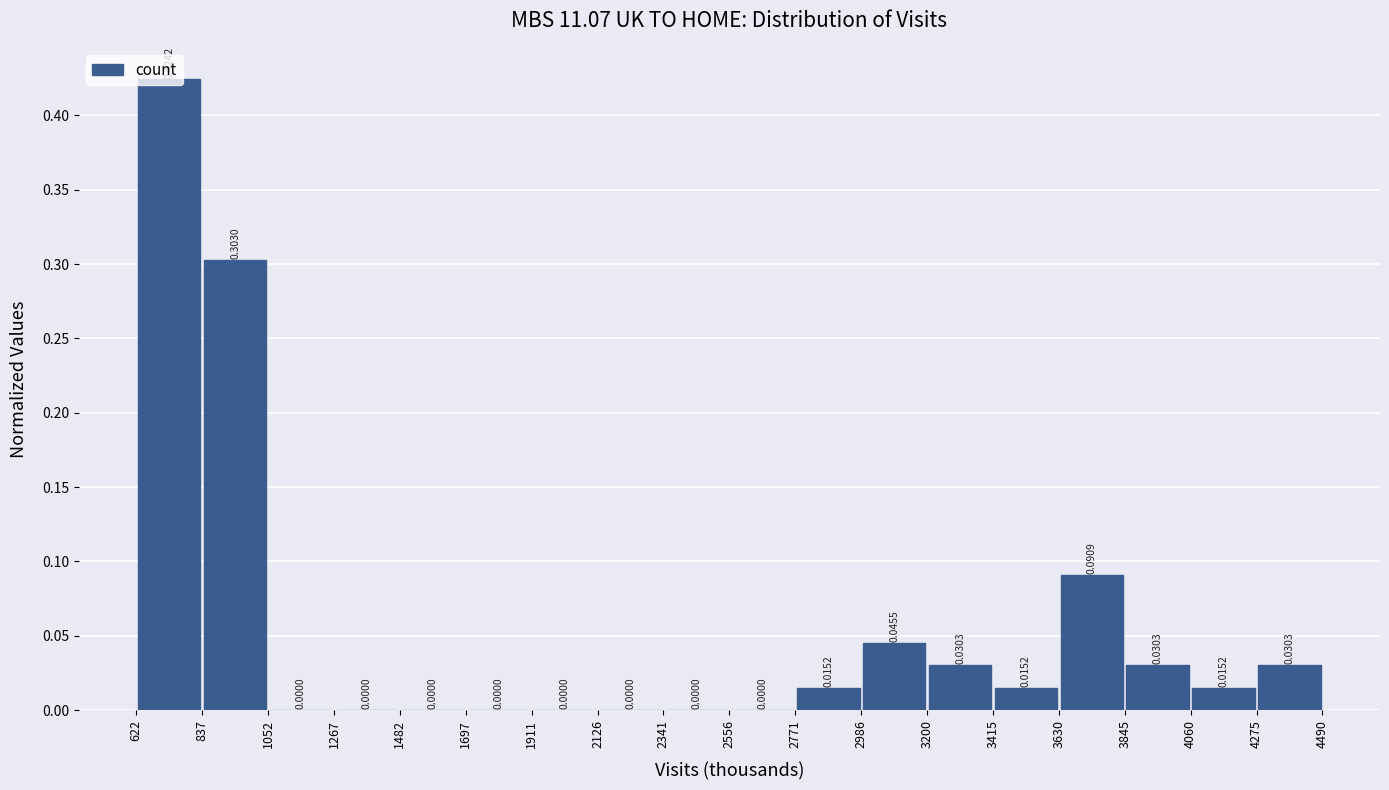

Reading left to right, transcribe this chart: for each bar, give the range it covers on the x-axis and its height.

622 to 837: 0.4242
837 to 1052: 0.3030
1052 to 1267: 0.0000
1267 to 1482: 0.0000
1482 to 1697: 0.0000
1697 to 1911: 0.0000
1911 to 2126: 0.0000
2126 to 2341: 0.0000
2341 to 2556: 0.0000
2556 to 2771: 0.0000
2771 to 2986: 0.0152
2986 to 3200: 0.0455
3200 to 3415: 0.0303
3415 to 3630: 0.0152
3630 to 3845: 0.0909
3845 to 4060: 0.0303
4060 to 4275: 0.0152
4275 to 4490: 0.0303